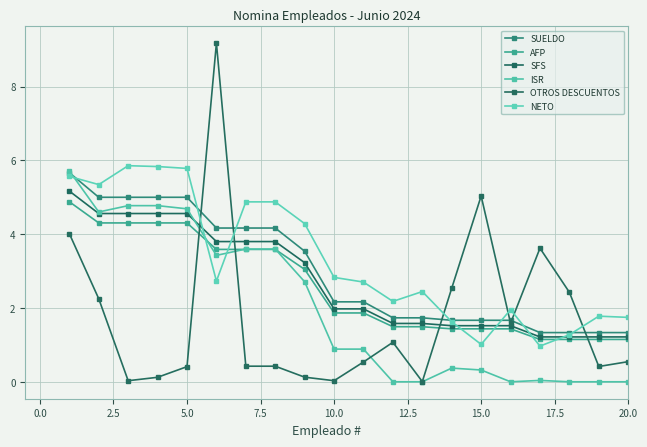

How many categories are shown in the chart?

20